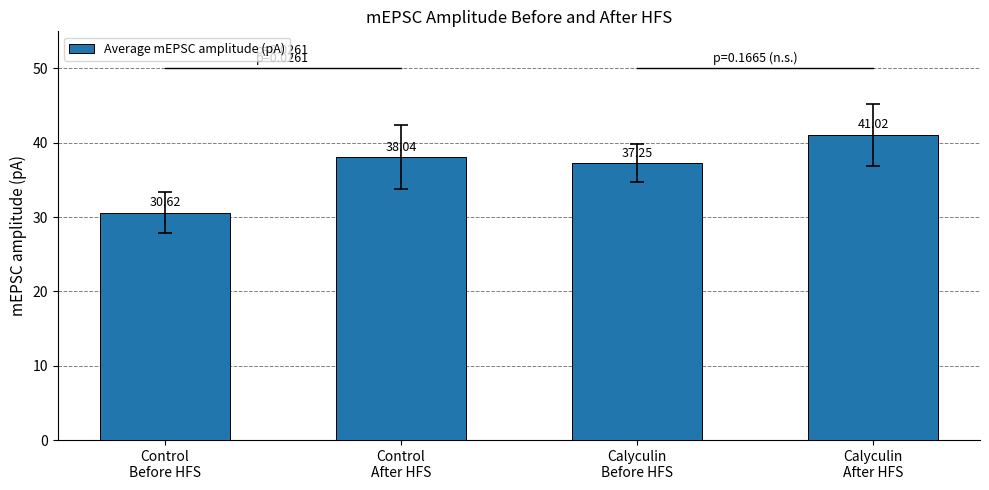

The chart shows a value of 56.5 at Control
After HFS. True or false?

False